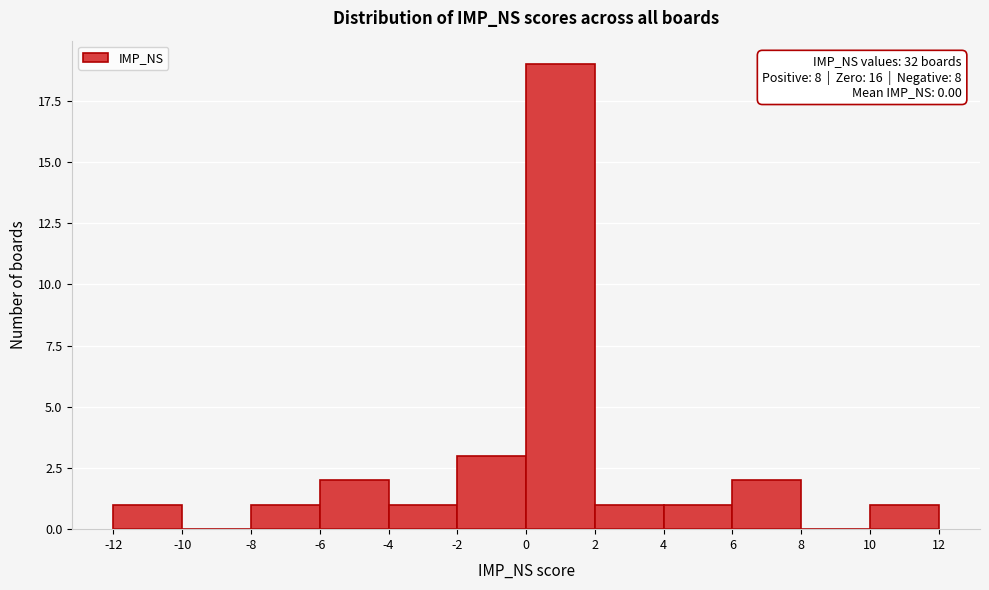

Which range on the x-axis has the tallest bar?

0 to 2